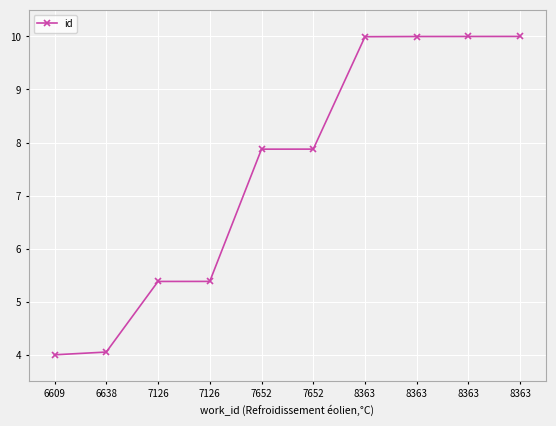

Reading left to right, what are all the values shown in this chart?

6609=4.0	6638=4.1	7126=5.4	7126=5.4	7652=7.9	7652=7.9	8363=10.0	8363=10.0	8363=10.0	8363=10.0